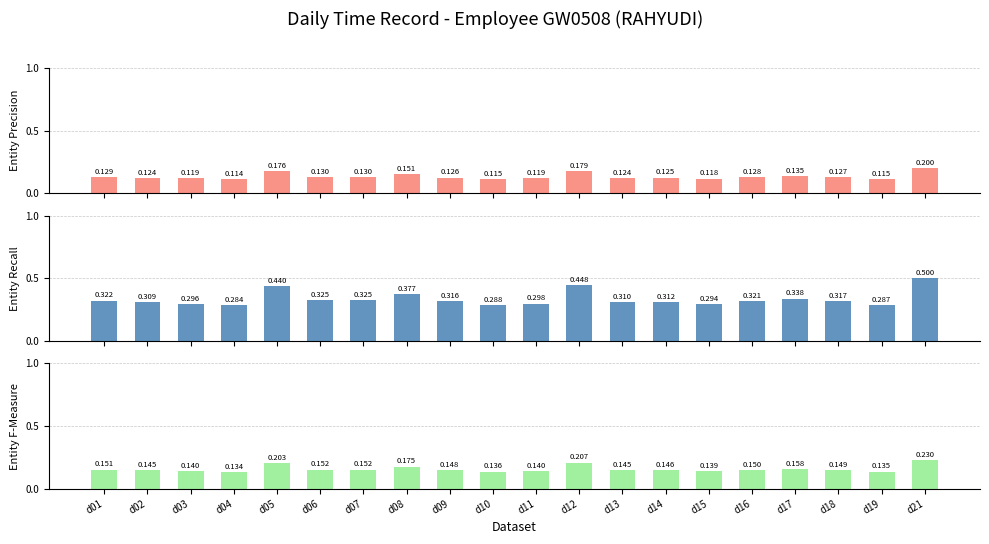

At which category is the sum across all series the highest?

d21